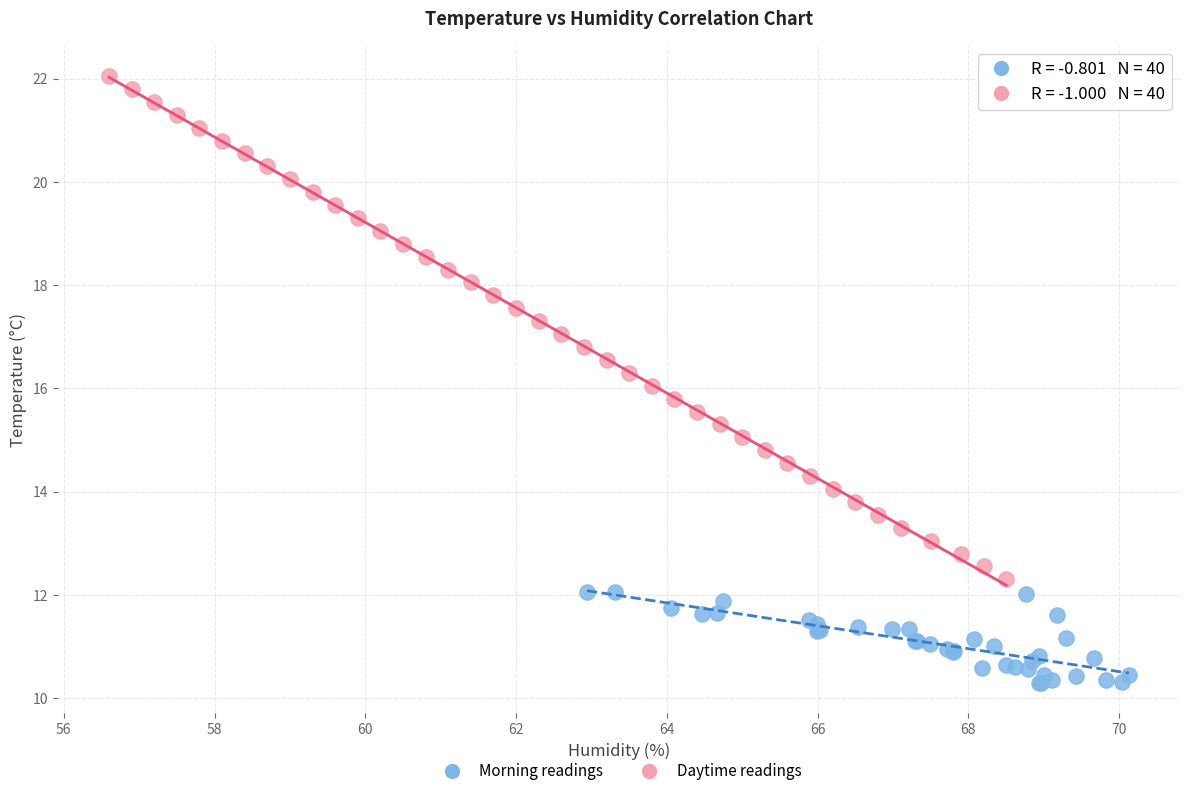

Which series has the widest spread of Y values?

Daytime readings